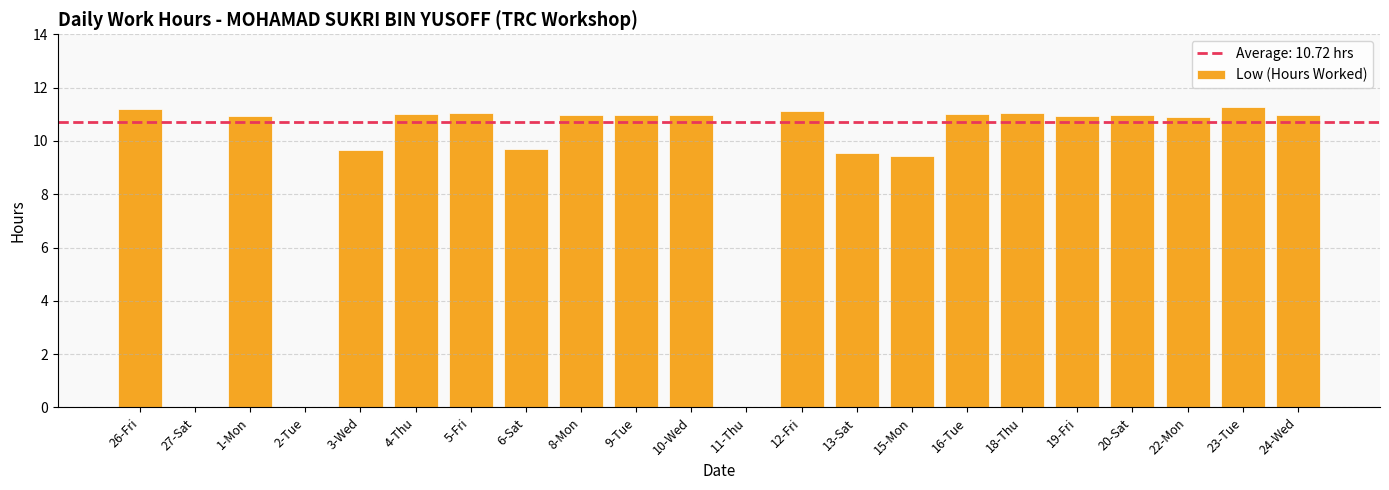

What is the ratio of the value at 19-Fri to the value at 15-Mon?

1.2